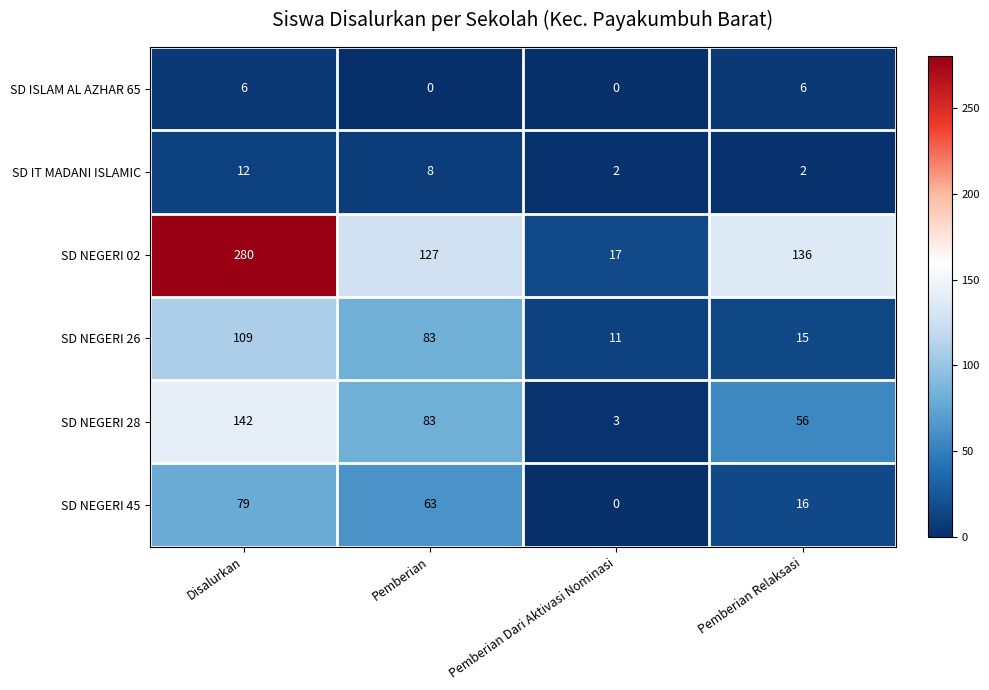

Which series has the largest total across all categories?

SD NEGERI 02